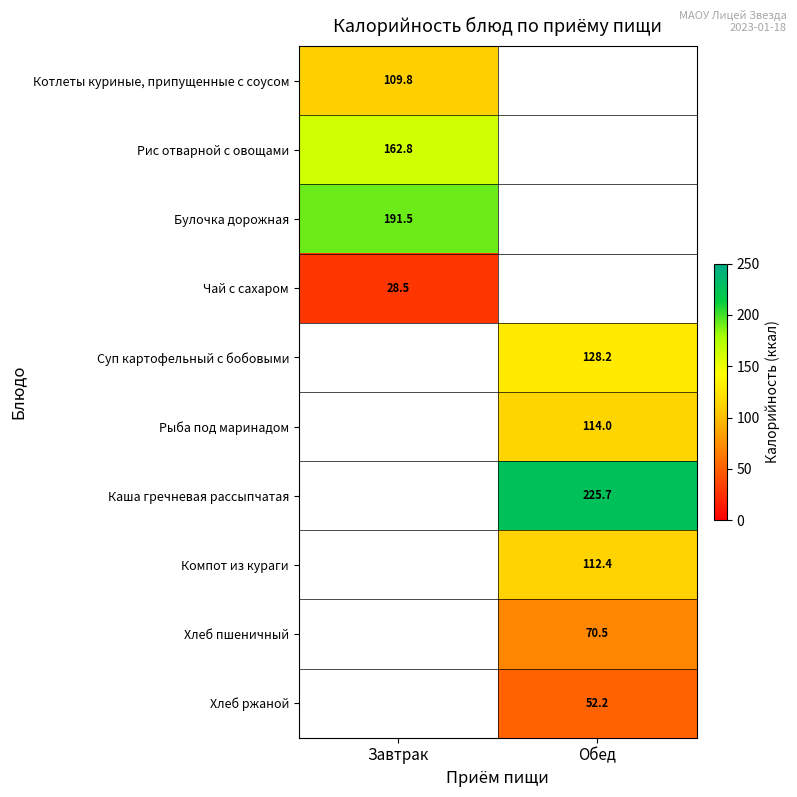

Is the value of Хлеб пшеничный at Обед greater than the value of Рыба под маринадом at Обед?

No